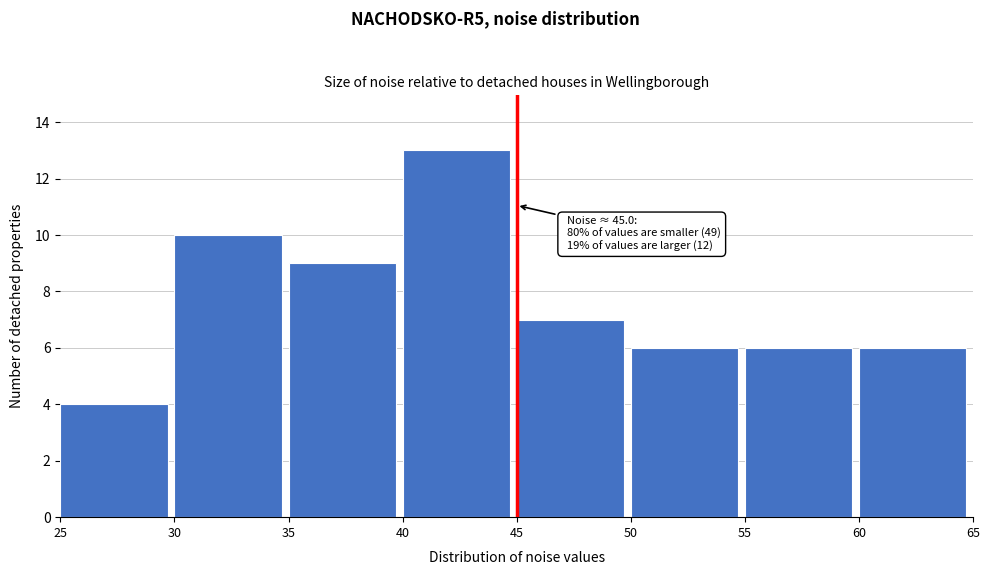

Over which range of the x-axis is the bar tallest?

40 to 45